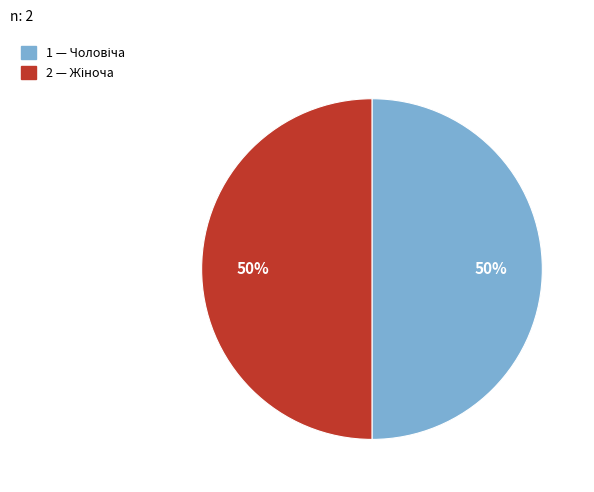

To the nearest percent, what is the average slice percentage?

50%